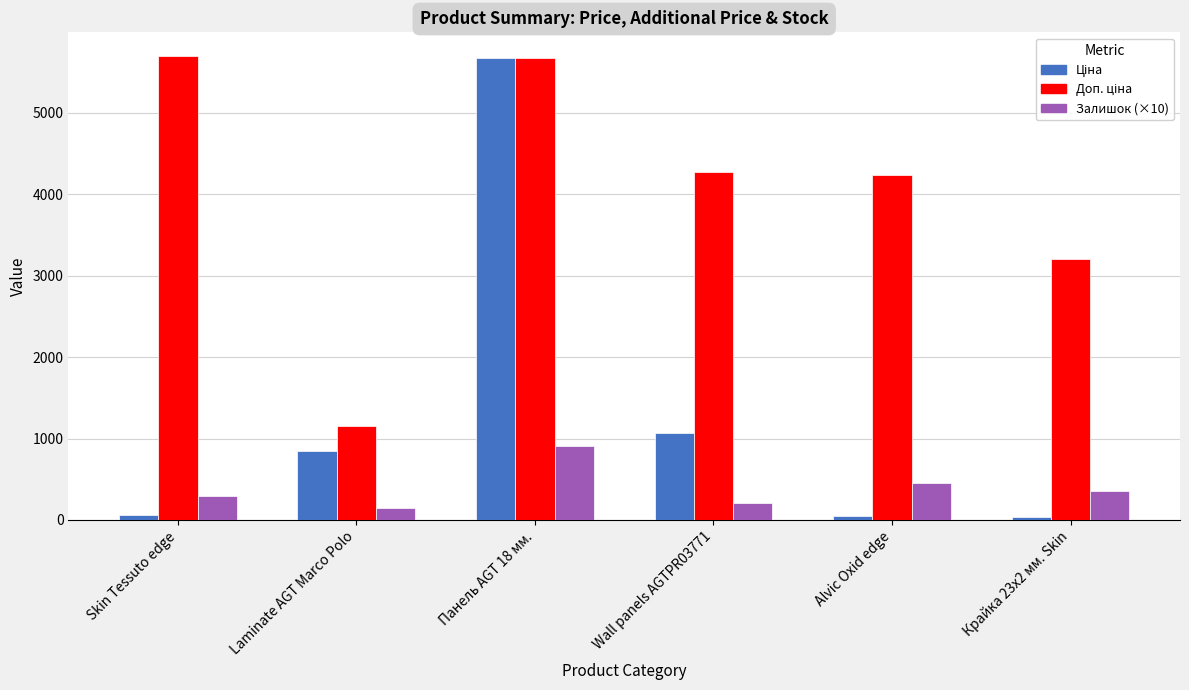

How many groups of bars are there?

6